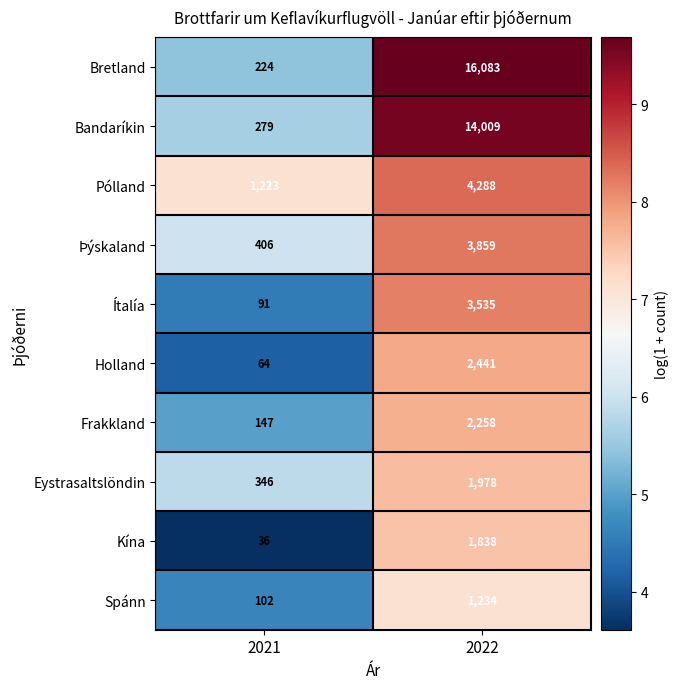

Between 2021 and 2022, which series saw the biggest shift?

Bretland